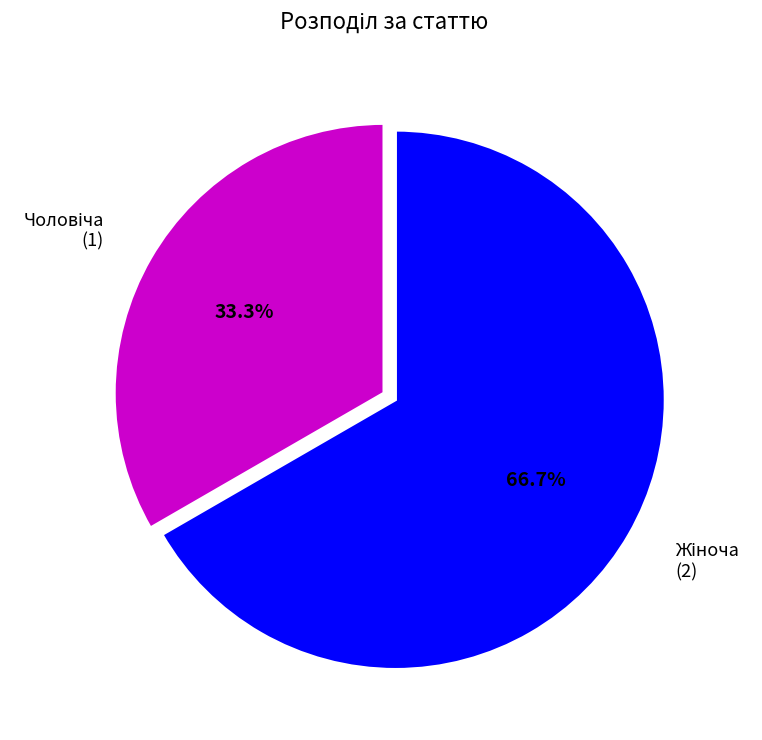

Does any single category account for the majority?

Yes